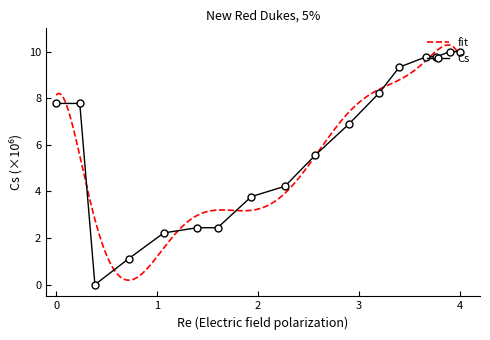

True or false: Cs has a value of 7.8 at 0.

True